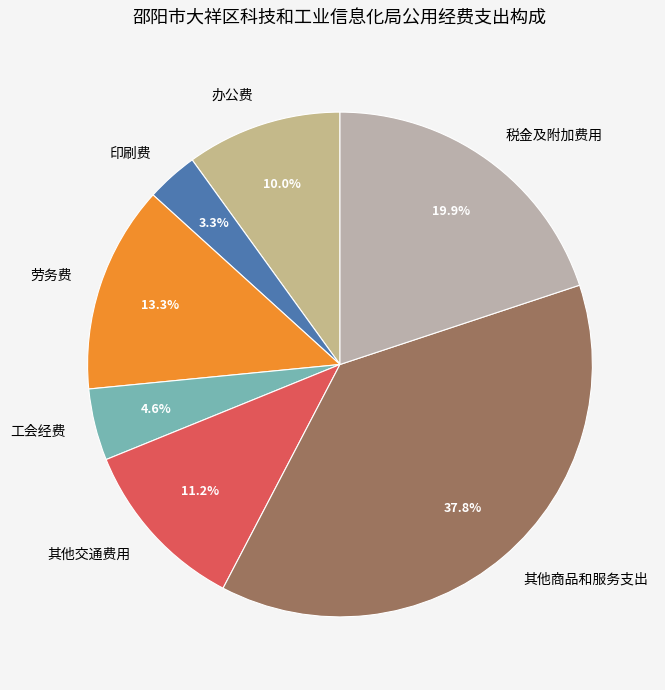

Does 其他商品和服务支出 account for over 50% of the chart?

No